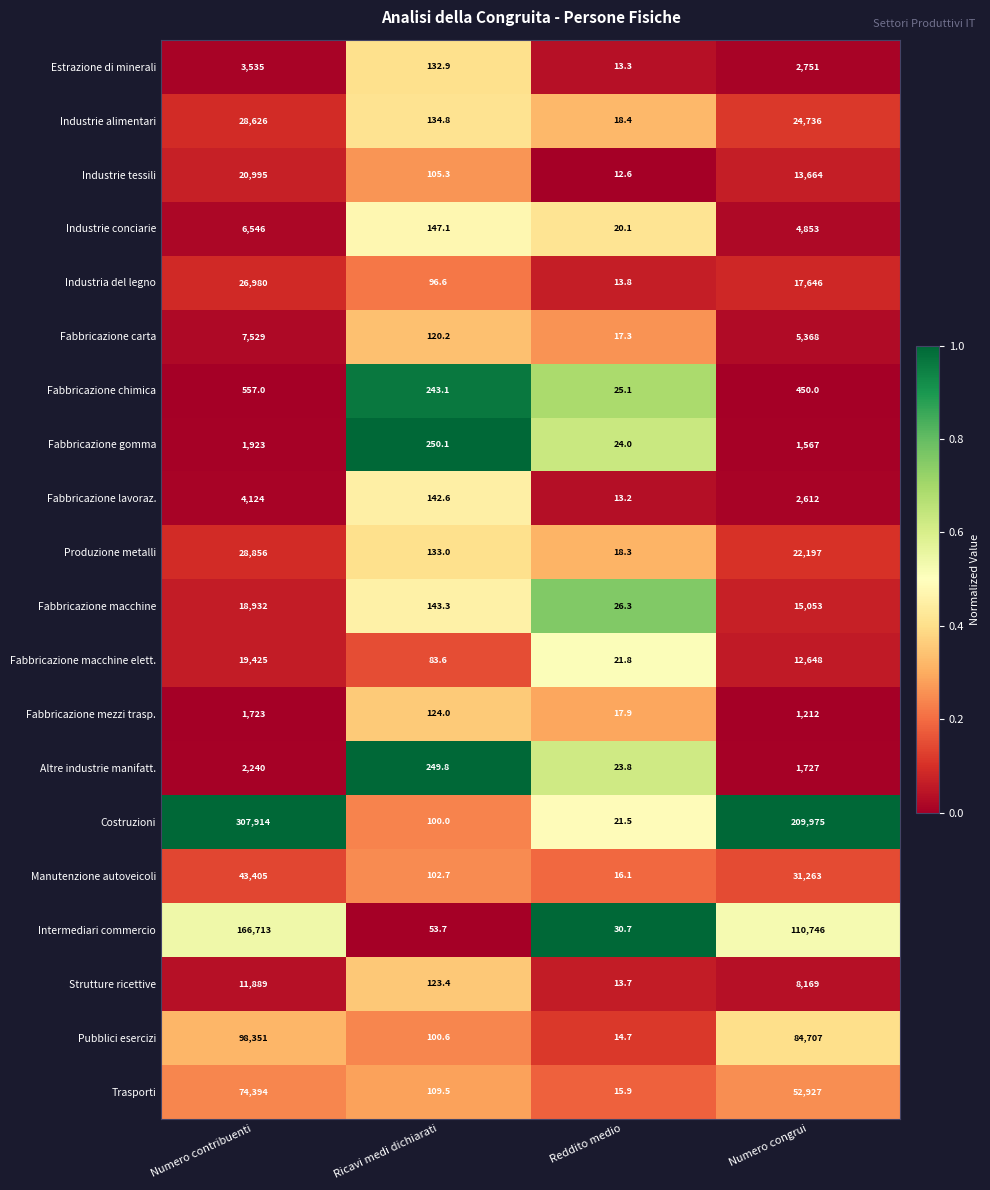

Which series has the widest spread of values?

Costruzioni